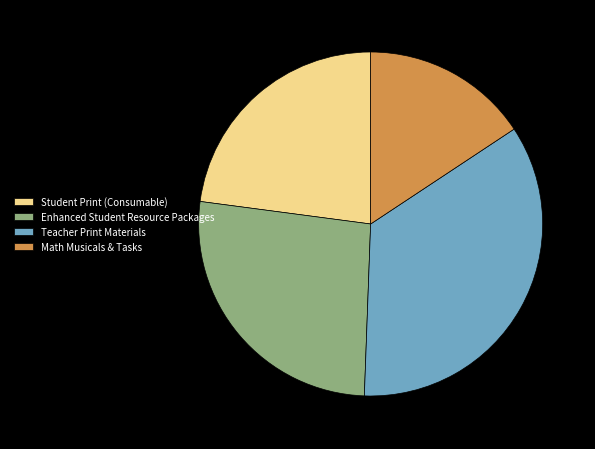

True or false: Student Print (Consumable) accounts for 31% of the total.

False